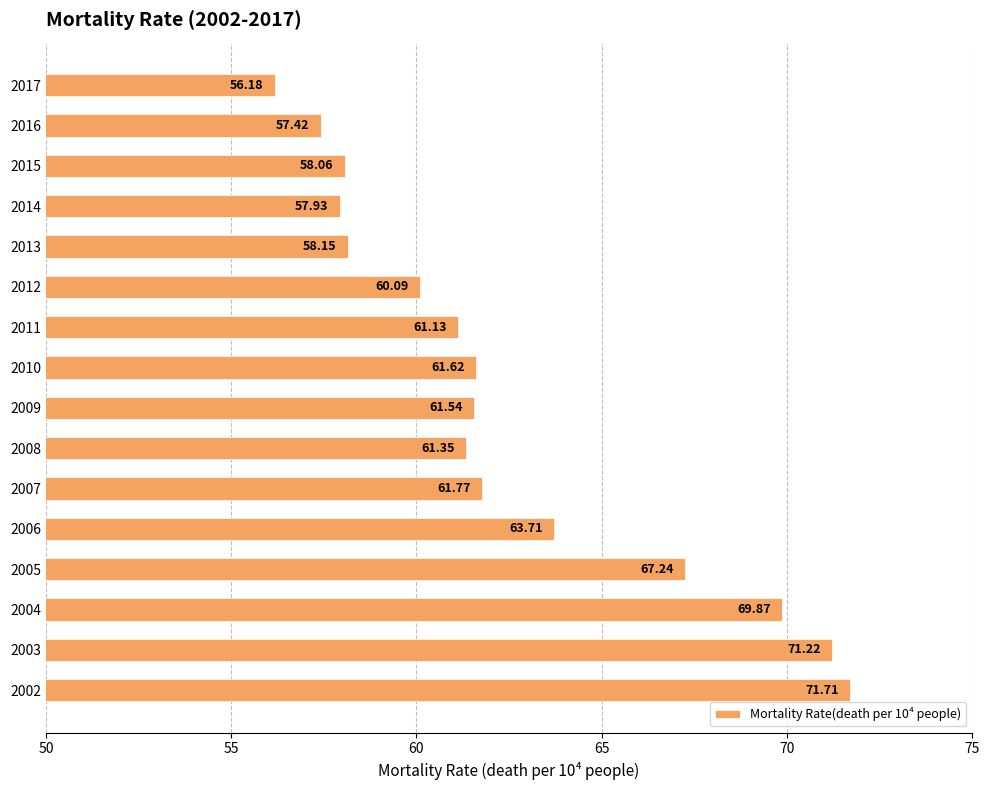

List the labels in order of value, largest first.

2002, 2003, 2004, 2005, 2006, 2007, 2010, 2009, 2008, 2011, 2012, 2013, 2015, 2014, 2016, 2017